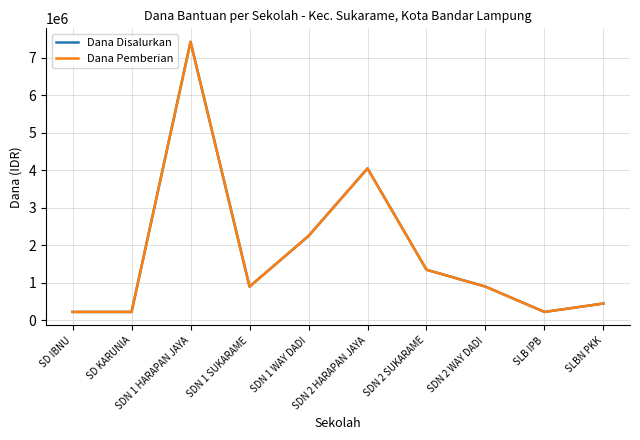

Which series has the largest total across all categories?

Dana Disalurkan